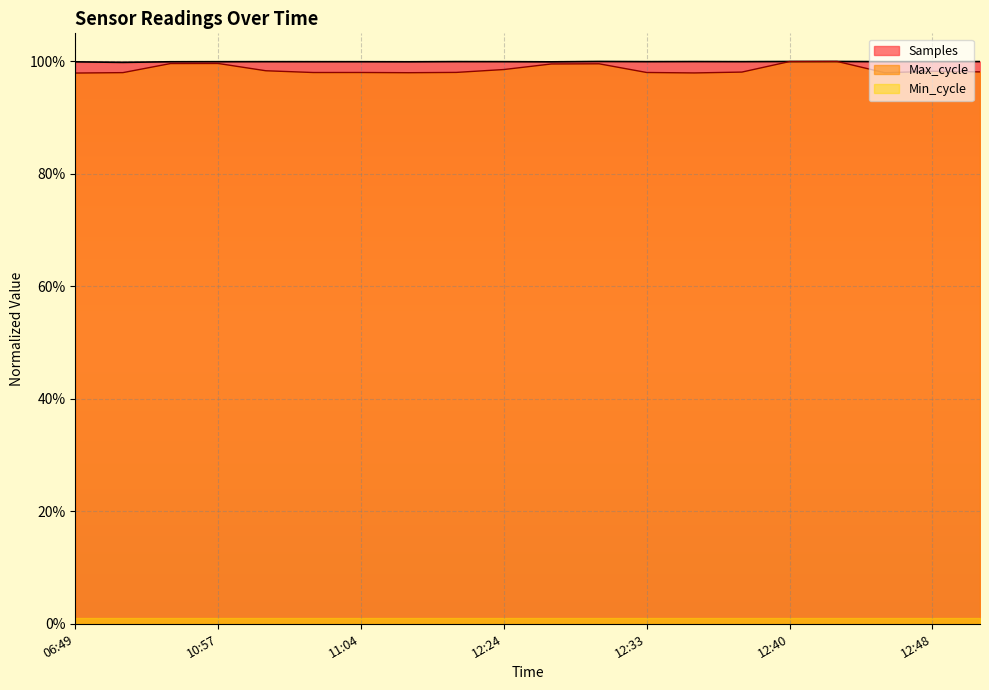

How many categories are shown in the chart?

20